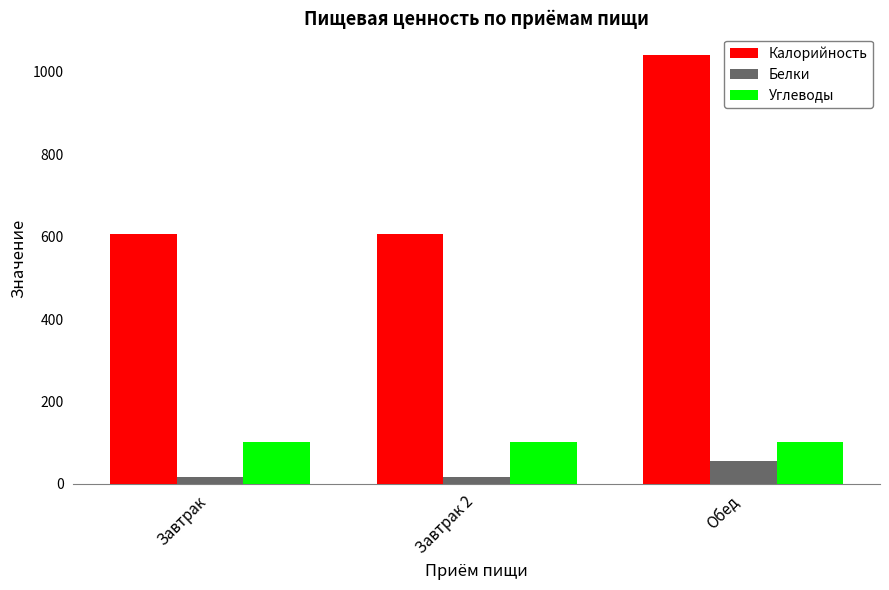

What is the label of the 3rd bar from the right?

Завтрак